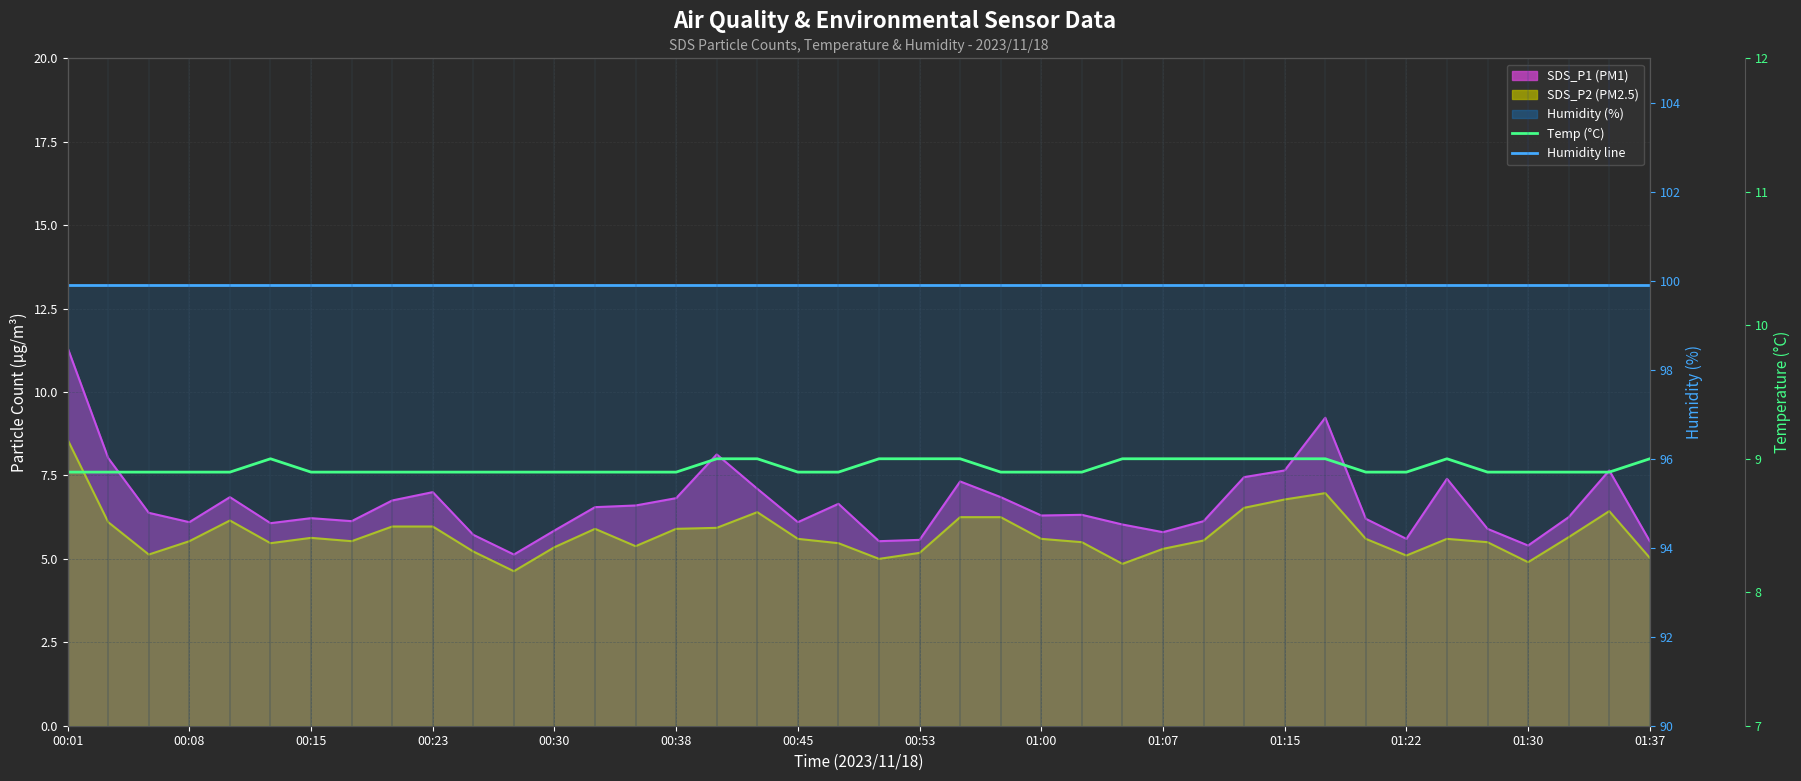

What is the greatest value displayed?

99.9